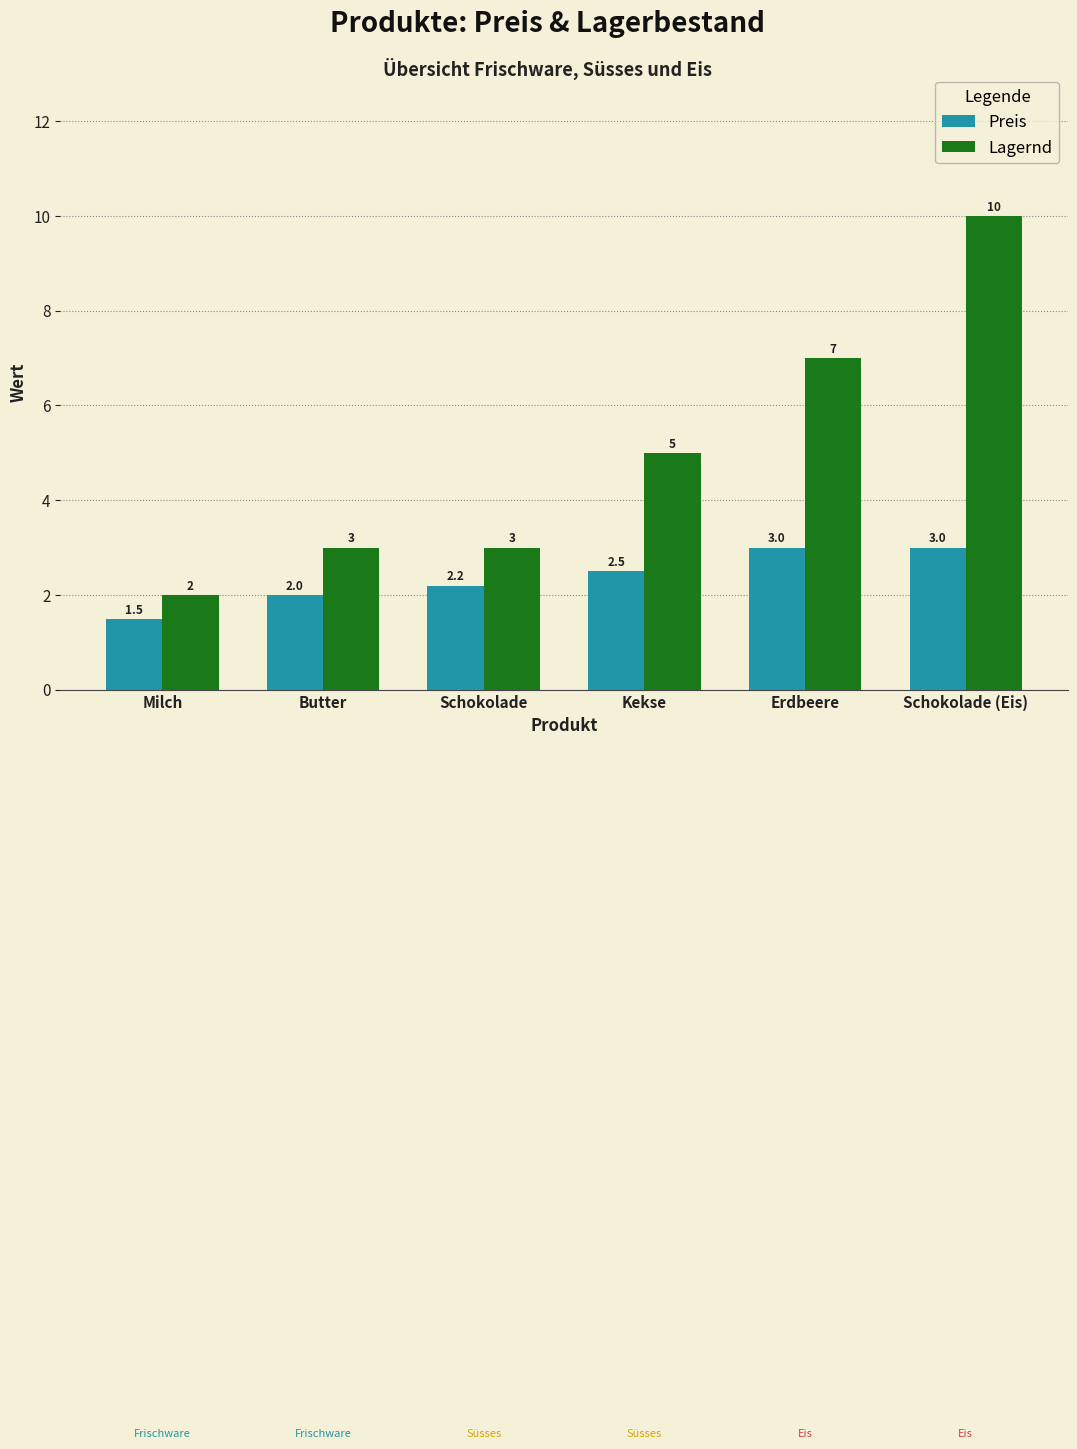

At which label does Lagernd reach its peak?

Schokolade (Eis)